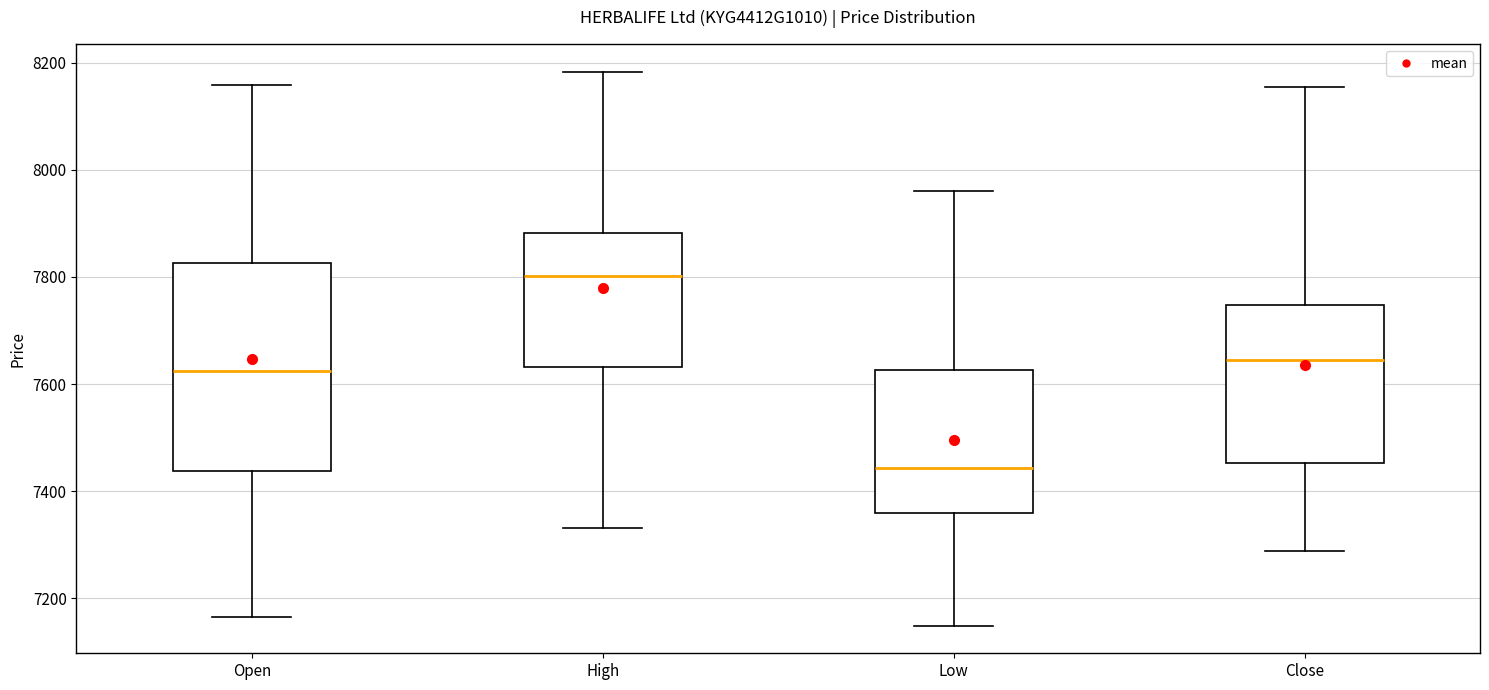

Reading left to right, transcribe this box plot: for each box, give where its median line is, the range the box spans, and where its two whiskers end, as read against the y-axis. The values are not printed on the chart, so give them approximately, as read against the axis.

Open: median 7620, box 7440 to 7820, whiskers 7160 to 8160
High: median 7800, box 7640 to 7880, whiskers 7340 to 8180
Low: median 7440, box 7360 to 7620, whiskers 7140 to 7960
Close: median 7640, box 7460 to 7740, whiskers 7280 to 8160